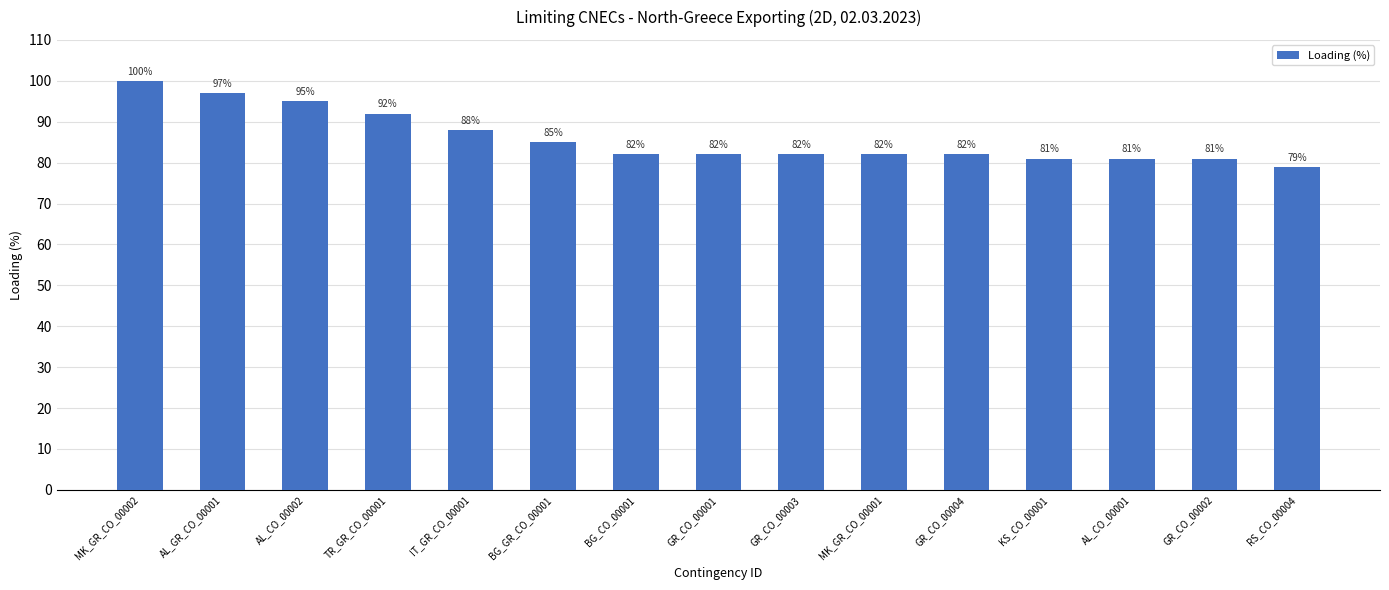

What is the label of the 13th bar from the right?

AL_CO_00002